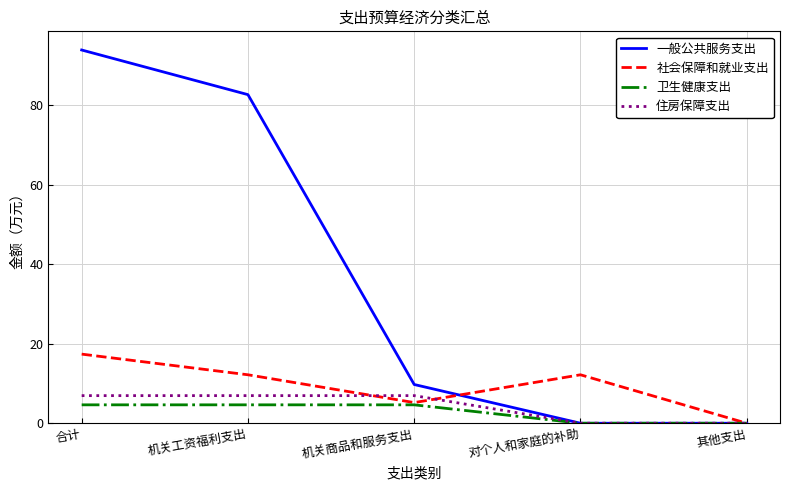

What is the average value of the 社会保障和就业支出 series?

9.4